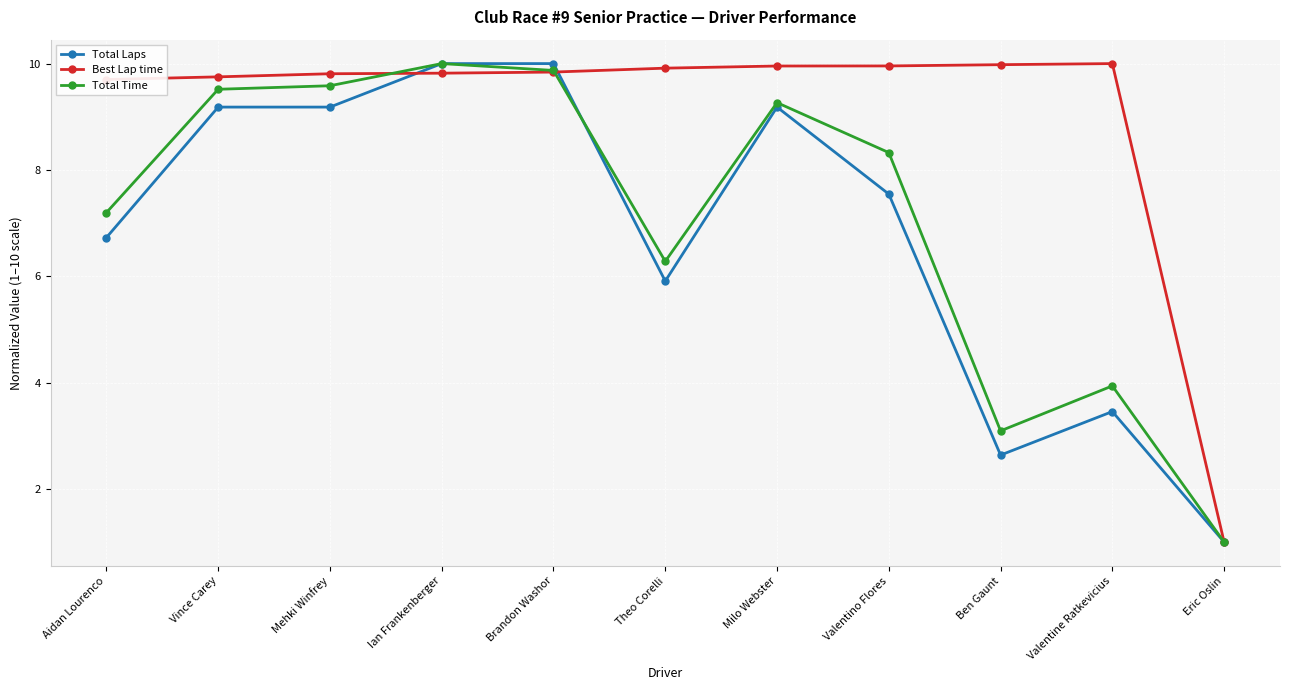

True or false: Best Lap time and Total Time cross at least once.

True